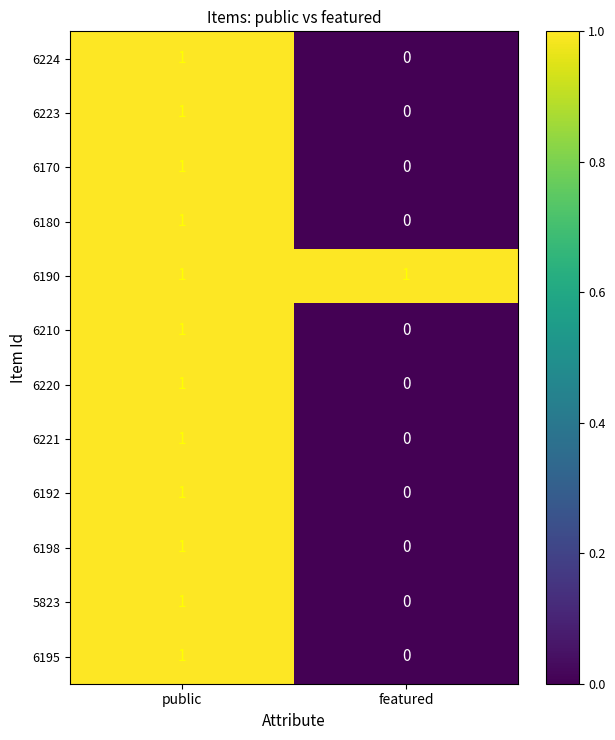

What is the total value across all series at public?

12